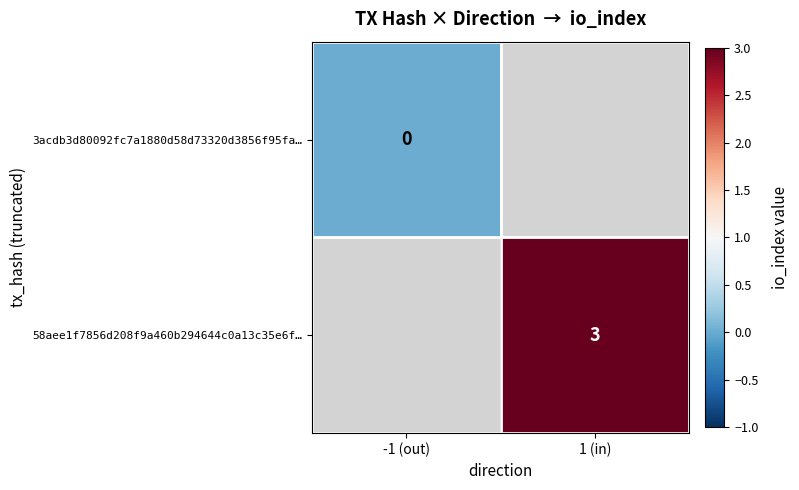

Between -1 (out) and 1 (in), which is larger?

1 (in)